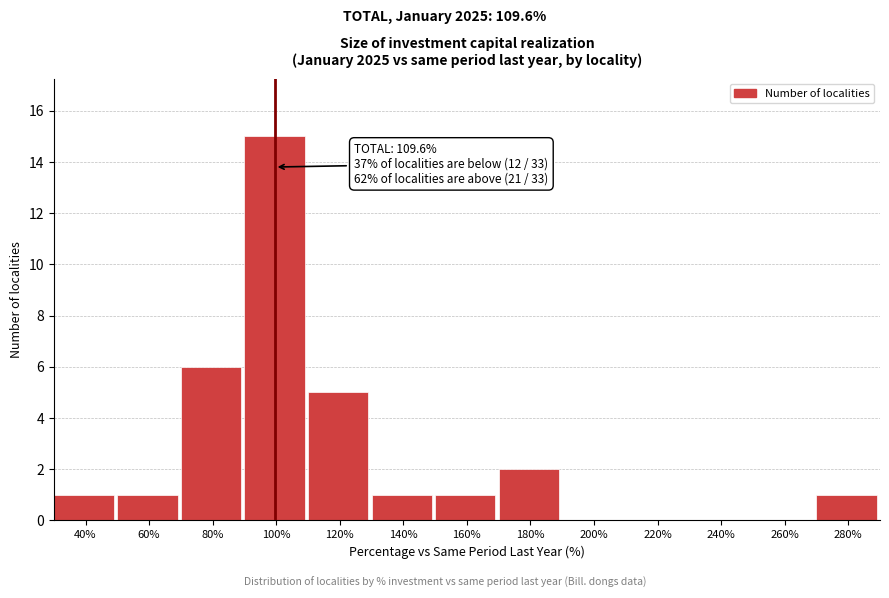

Reading left to right, transcribe all the data shown in this chart.

40%=1	60%=1	80%=6	100%=15	120%=5	140%=1	160%=1	180%=2	200%=0	220%=0	240%=0	260%=0	280%=1